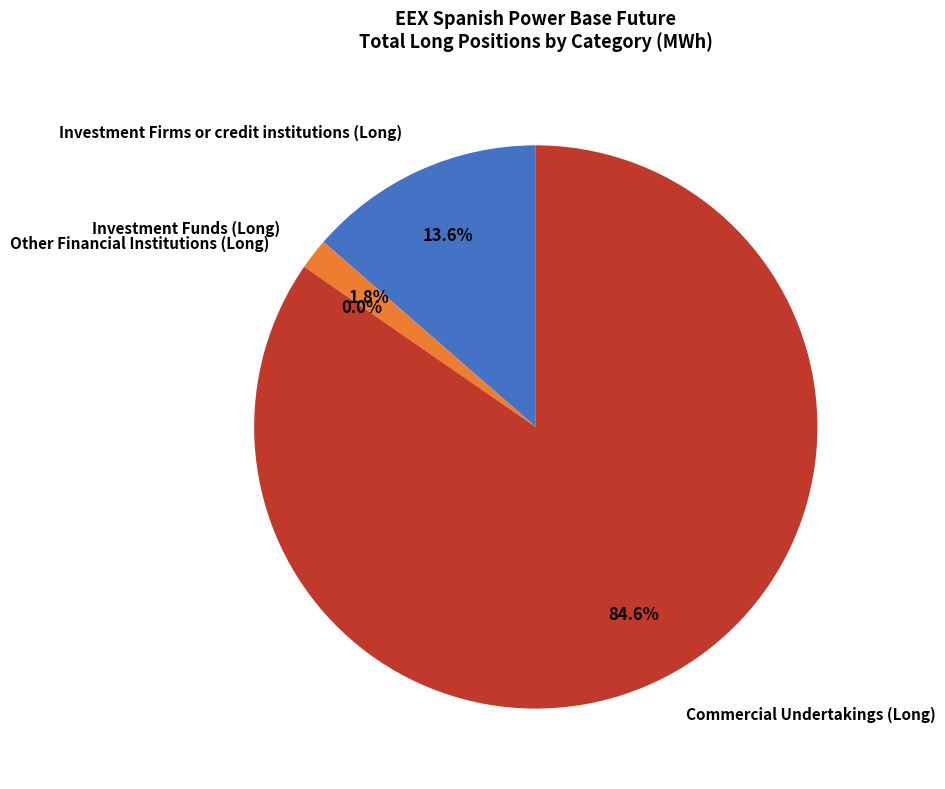

How many segments does this pie chart have?

4